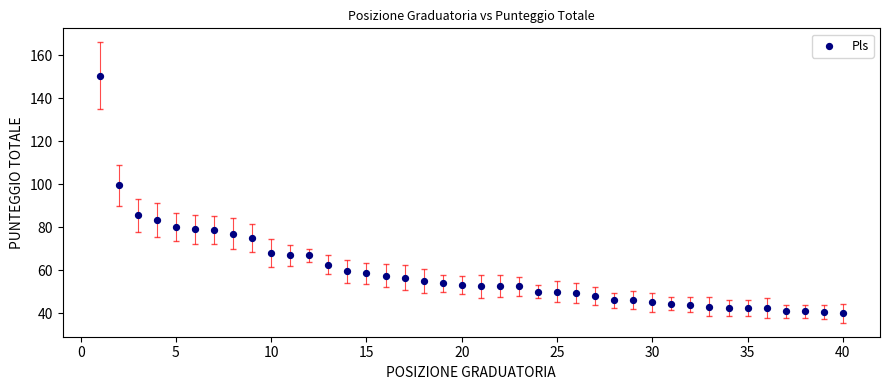

What Y value in the scatter plot is closest to 95?

99.5